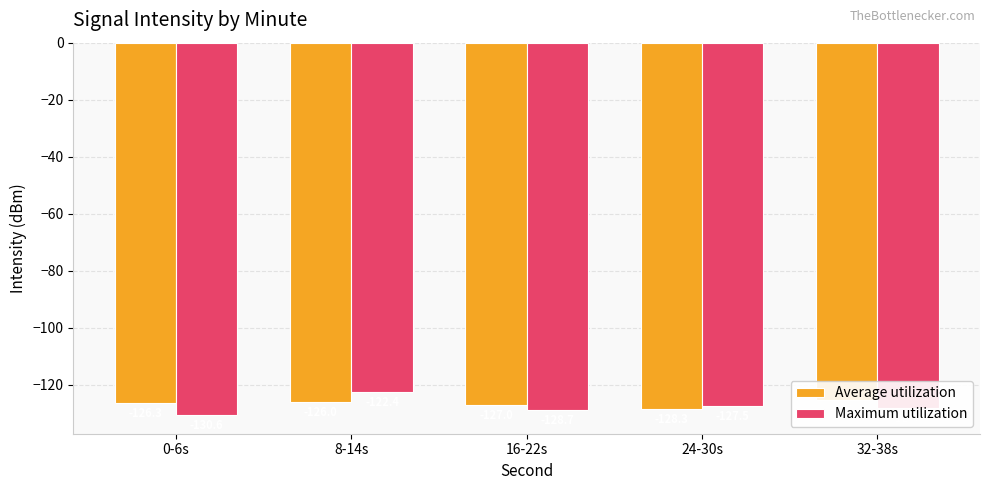

Is the value of Maximum utilization at 16-22s greater than the value of Average utilization at 24-30s?

No